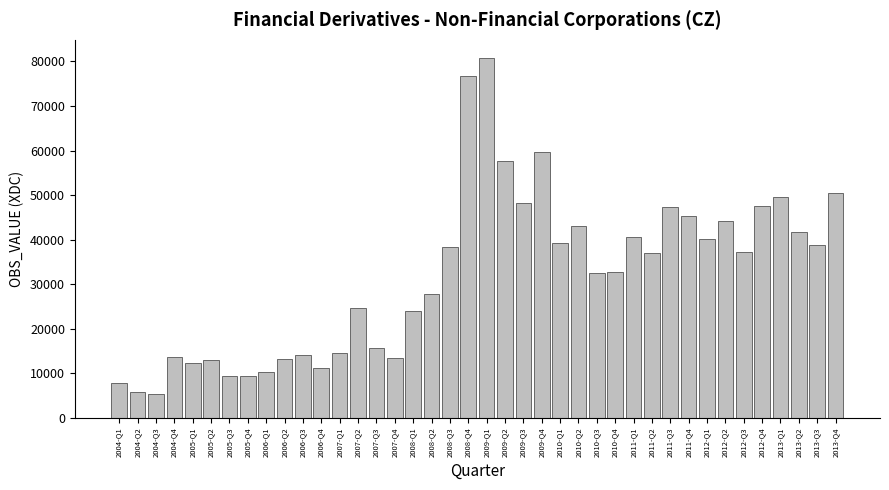

What is the label of the 21st bar from the right?

2008-Q4